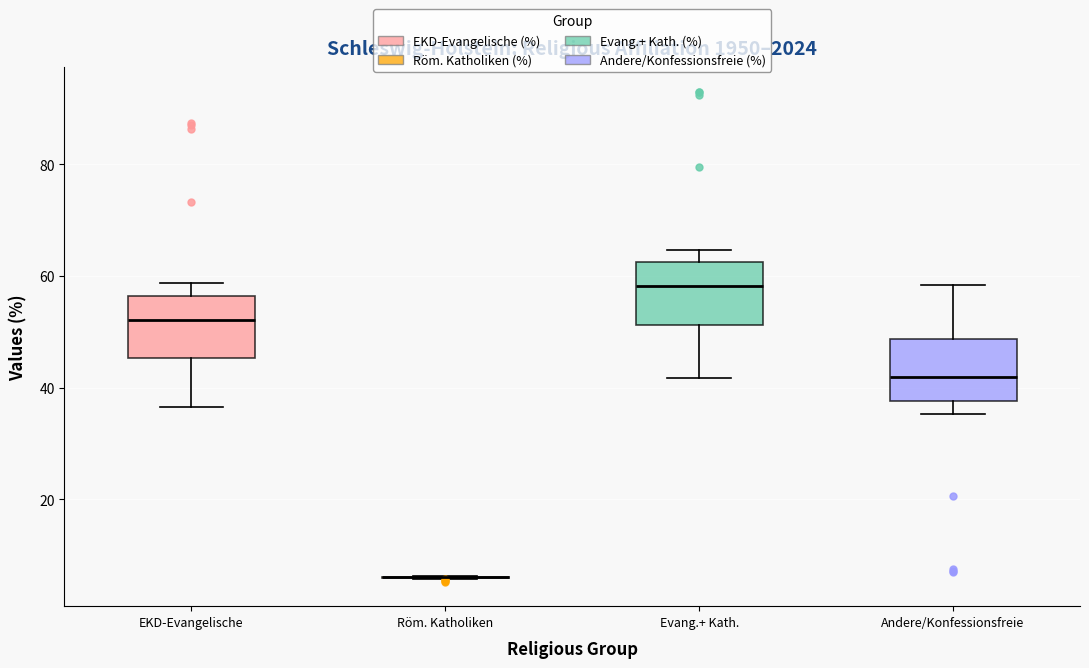

Reading left to right, transcribe this box plot: for each box, give where its median line is, the range the box spans, and where its two whiskers end, as read against the y-axis. The values are not printed on the chart, so give them approximately, as read against the axis.

EKD-Evangelische: median 52, box 46 to 56, whiskers 36 to 58
Röm. Katholiken: box collapsed to a line at 6, whiskers 6 to 6
Evang.+ Kath.: median 58, box 52 to 62, whiskers 42 to 64
Andere/Konfessionsfreie: median 42, box 38 to 48, whiskers 36 to 58